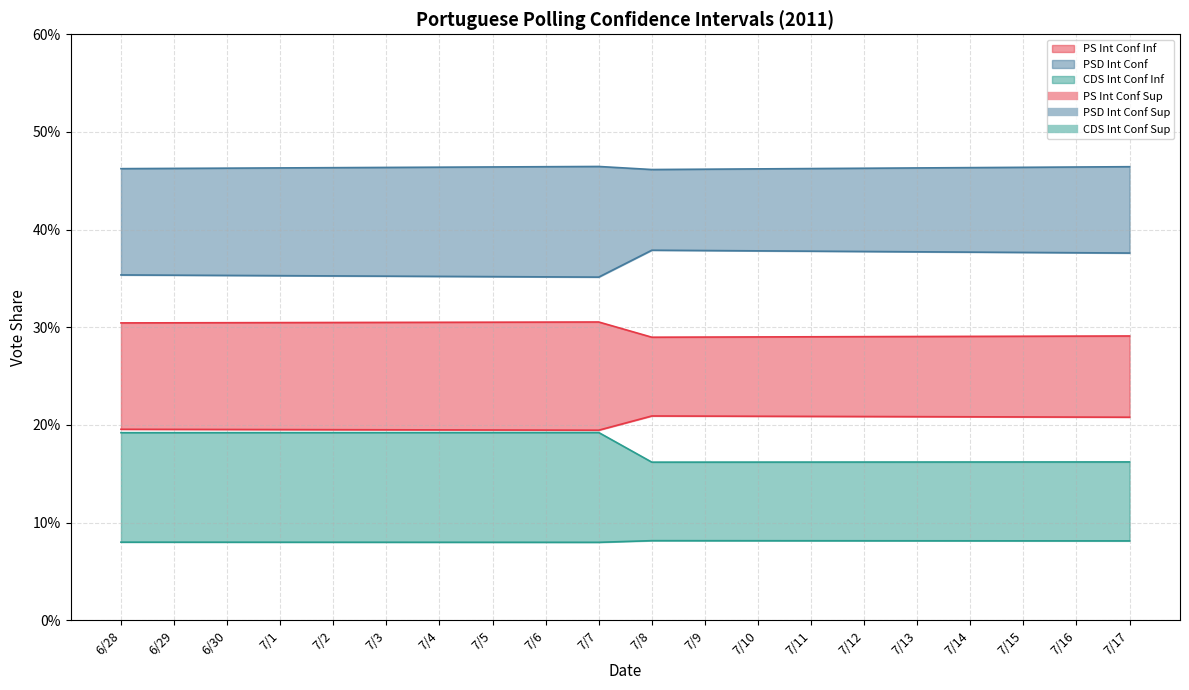

At which category is the sum across all series the highest?

7/2